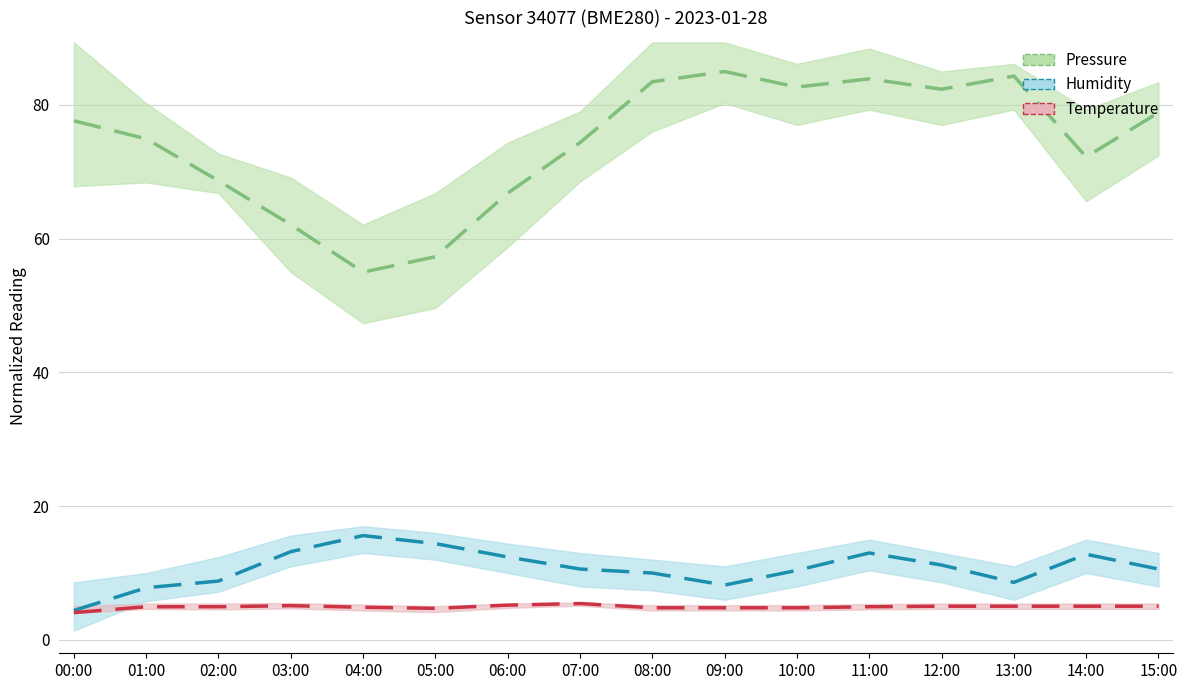

What position from the right is 09:00?

7